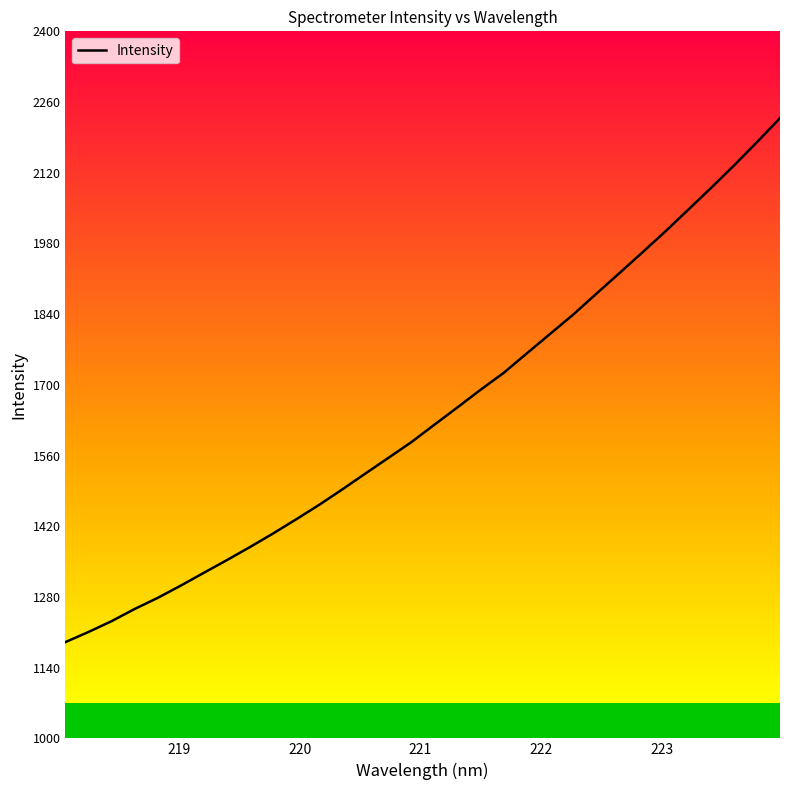

What is the minimum value shown in the chart?

1190.6